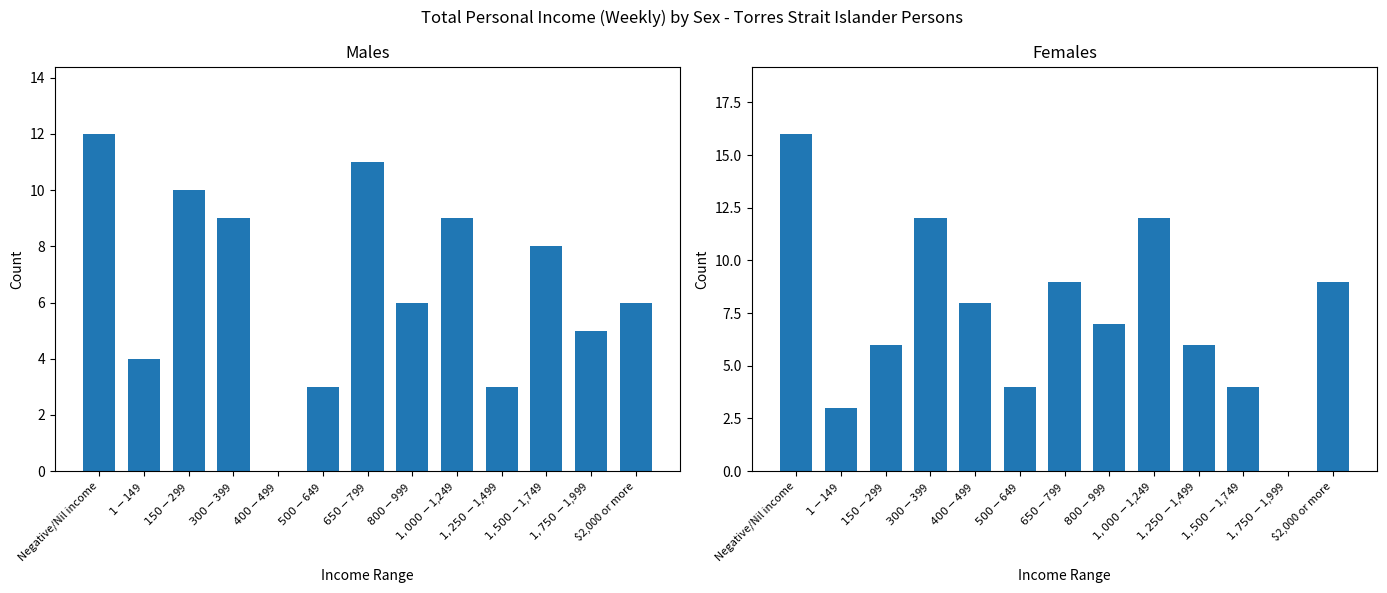

How many data points does each series have?

13